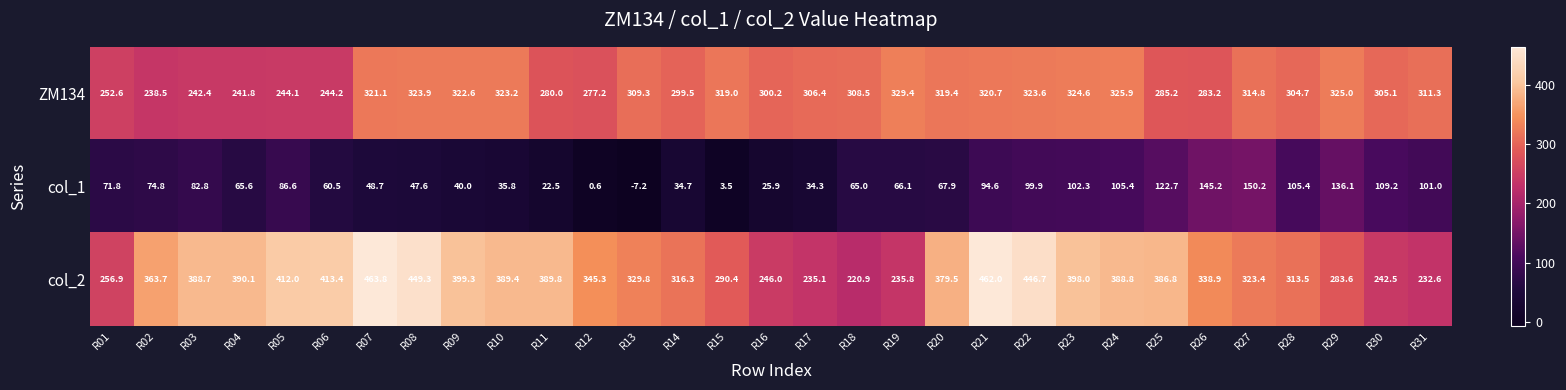

What is the sum of all col_2 values?

10732.3